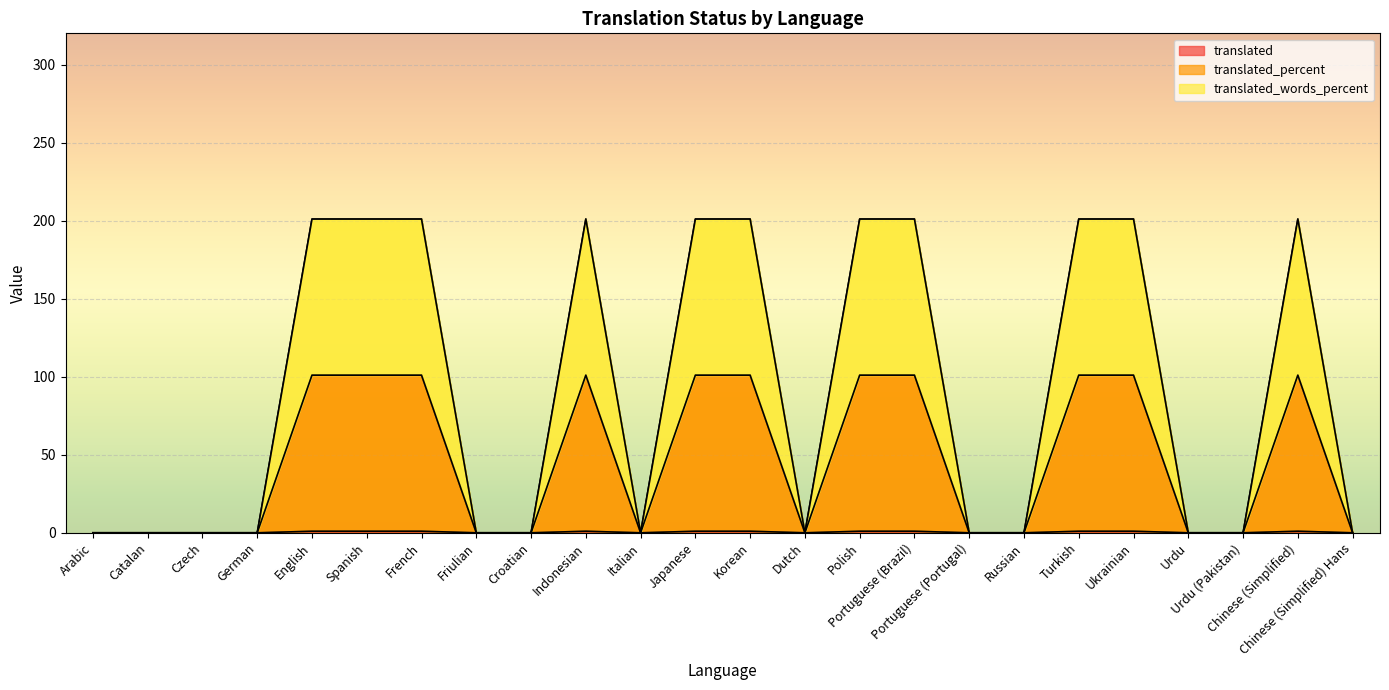

What position from the left is Arabic?

1